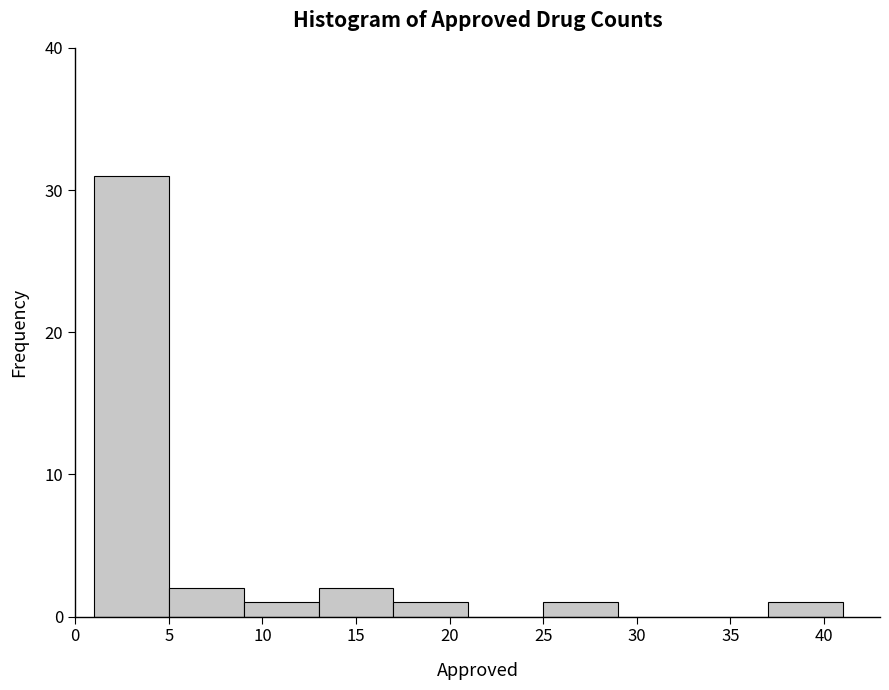

Reading left to right, list every bar in this chart as the range it spans on the x-axis followed by its height. The values are not printed on the chart, so give them approximately, as read against the axis.

1 to 5: 31
5 to 9: 2
9 to 13: 1
13 to 17: 2
17 to 21: 1
21 to 25: 0
25 to 29: 1
29 to 33: 0
33 to 37: 0
37 to 41: 1